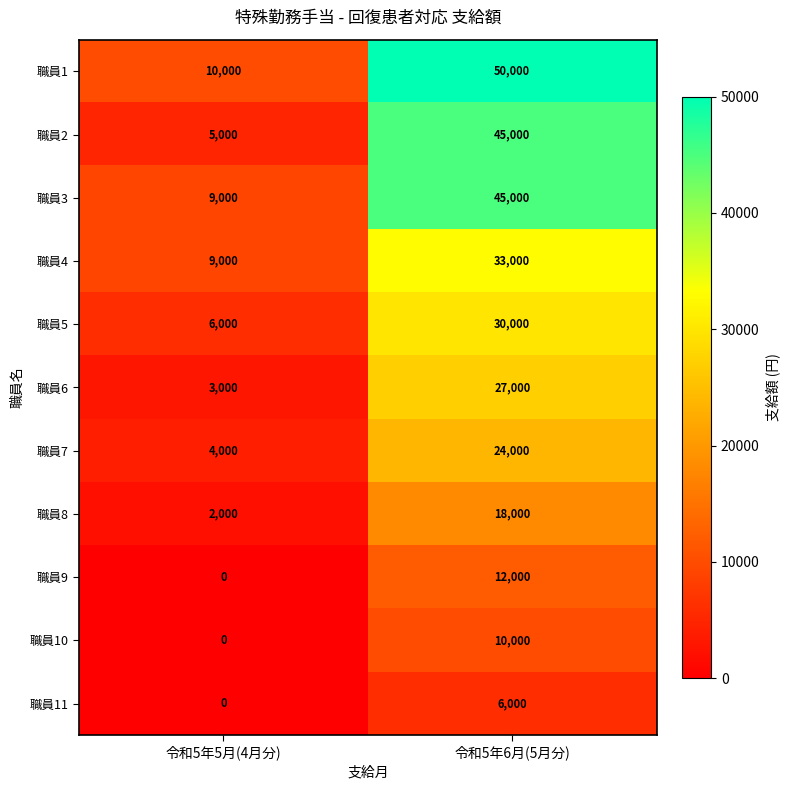

Reading left to right, transcribe all the data shown in this chart.

職員1: 10000	50000
職員2: 5000	45000
職員3: 9000	45000
職員4: 9000	33000
職員5: 6000	30000
職員6: 3000	27000
職員7: 4000	24000
職員8: 2000	18000
職員9: 0	12000
職員10: 0	10000
職員11: 0	6000